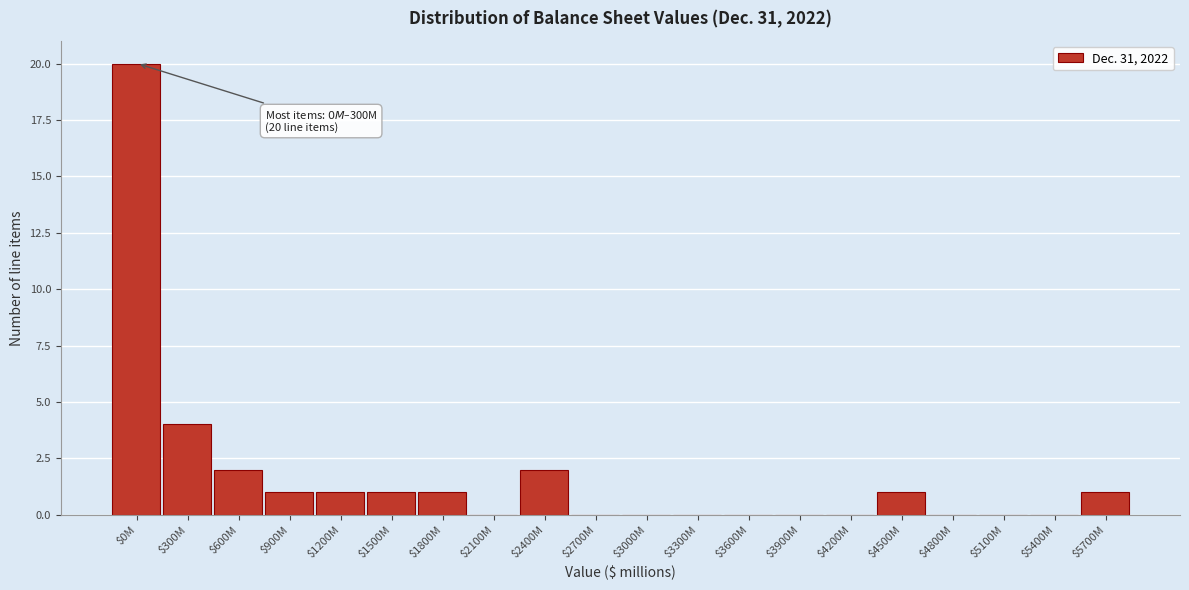

What is the maximum value shown in the chart?

20